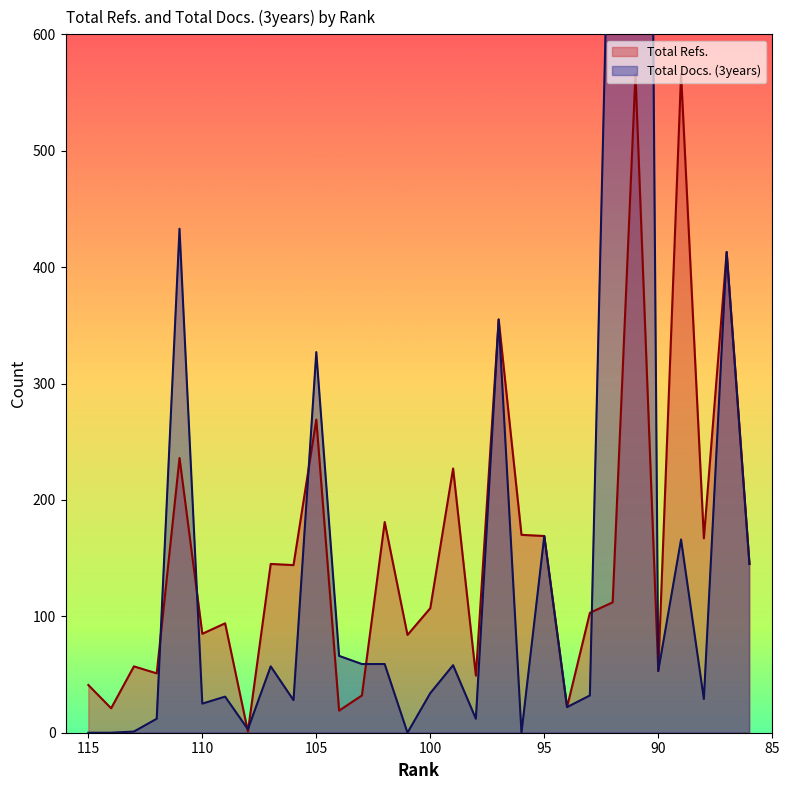

Which series has the largest total across all categories?

Total Docs. (3years)